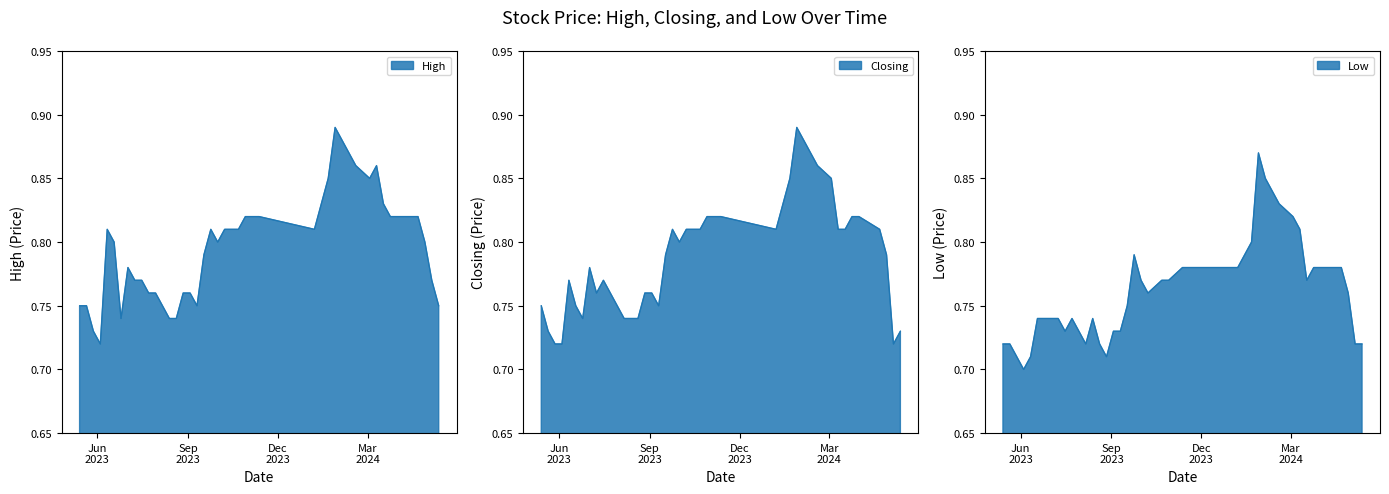

What is the difference between the maximum and minimum values in the Closing series?

0.2